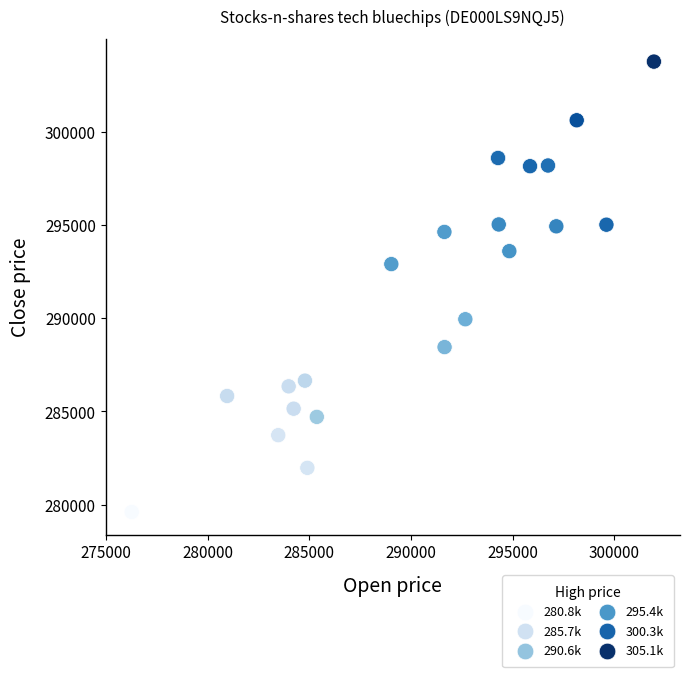

What Y value in the scatter plot is closest to 291680?

292898